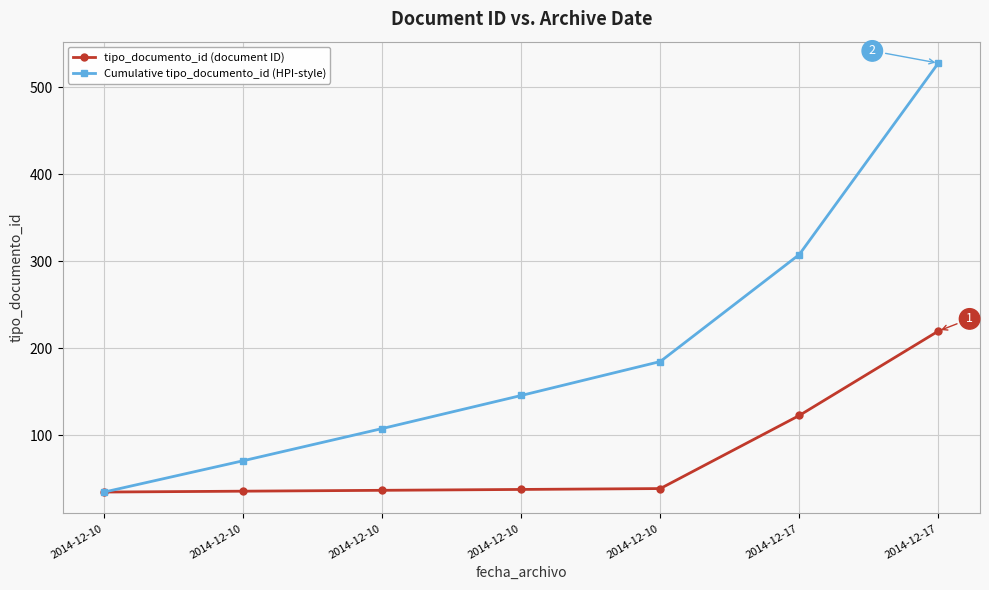

Reading left to right, extract all data points from this chart.

tipo_documento_id (document ID): 35	36	37	38	39	123	220
Cumulative tipo_documento_id (HPI-style): 35	71	108	146	185	308	528